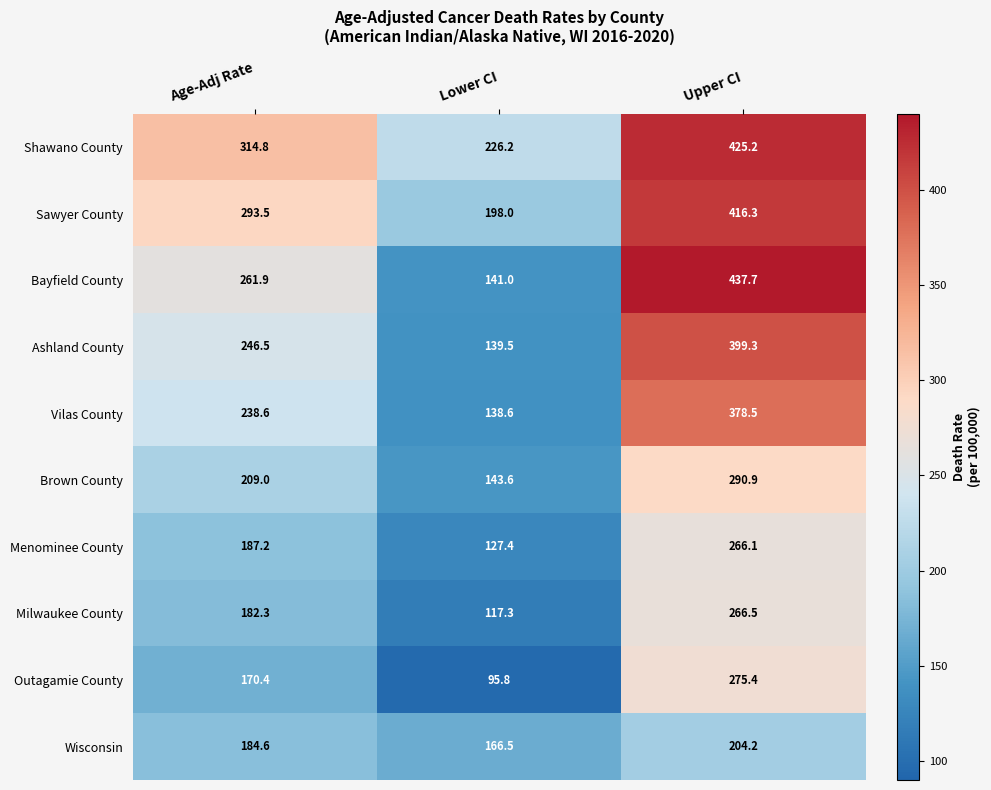

The Ashland County series shows 139.5 at Lower CI. True or false?

True